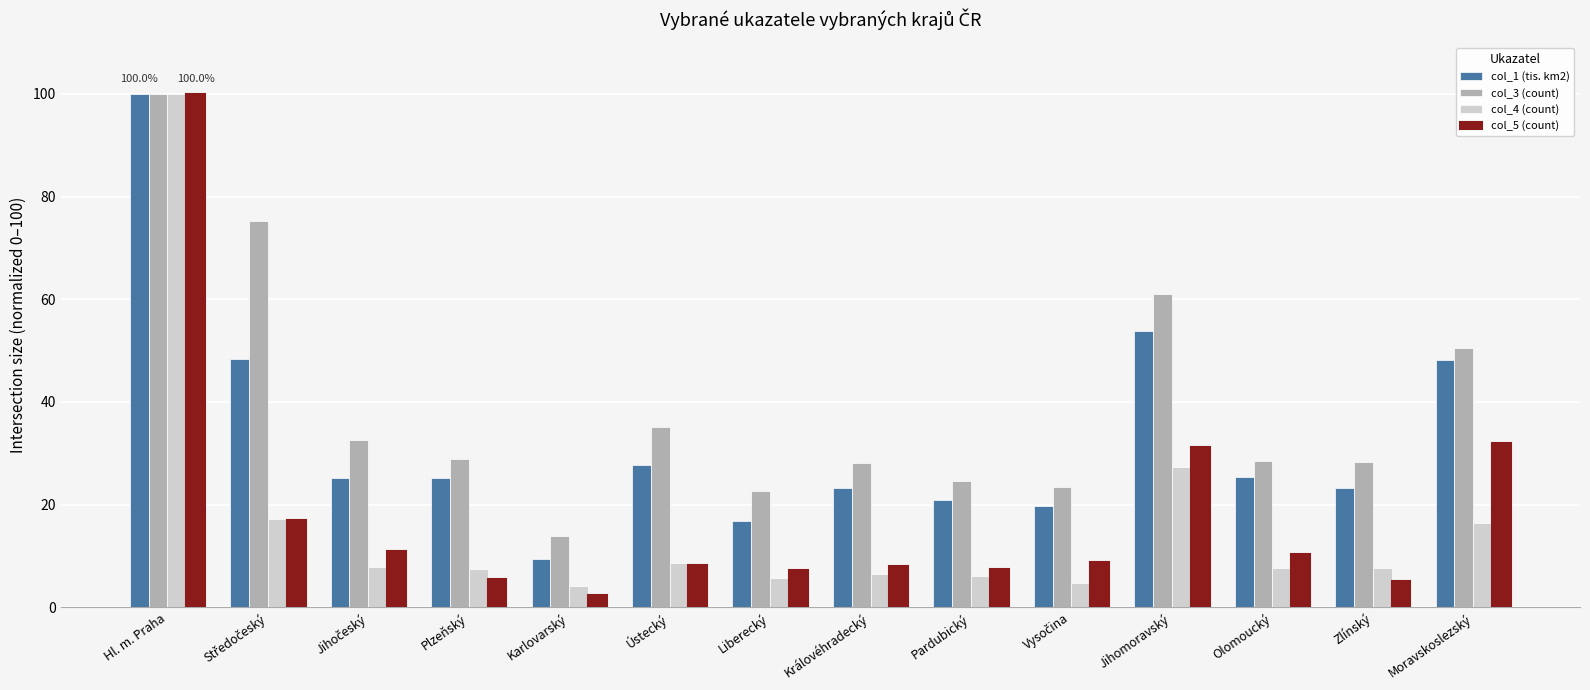

True or false: col_1 (tis. km2) has a value of 14.2 at Jihomoravský.

False